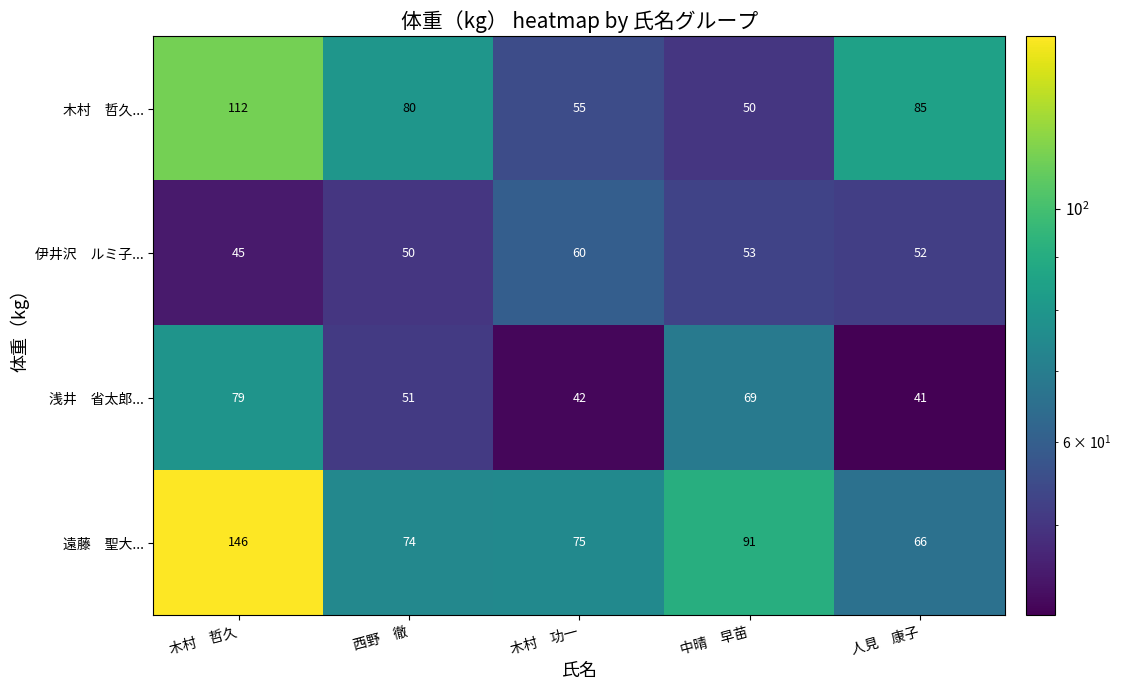

What is the difference between the highest and lowest values at 木村　哲久?

101